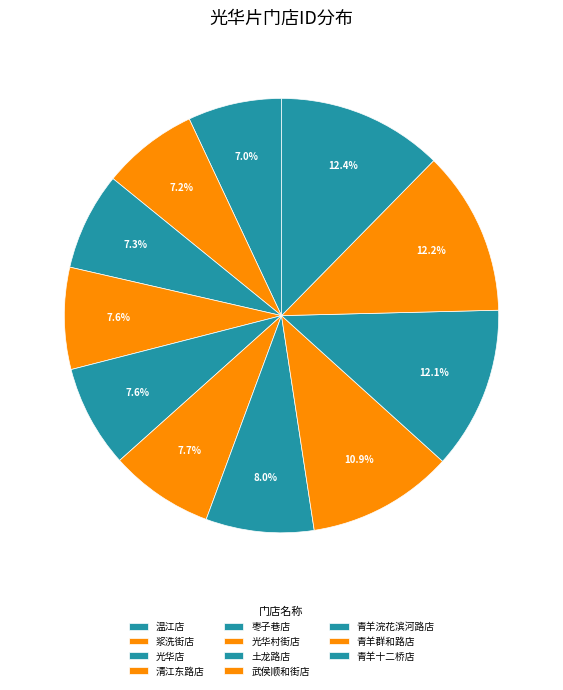

Which has a higher value, 浆洗街店 or 青羊十二桥店?

青羊十二桥店